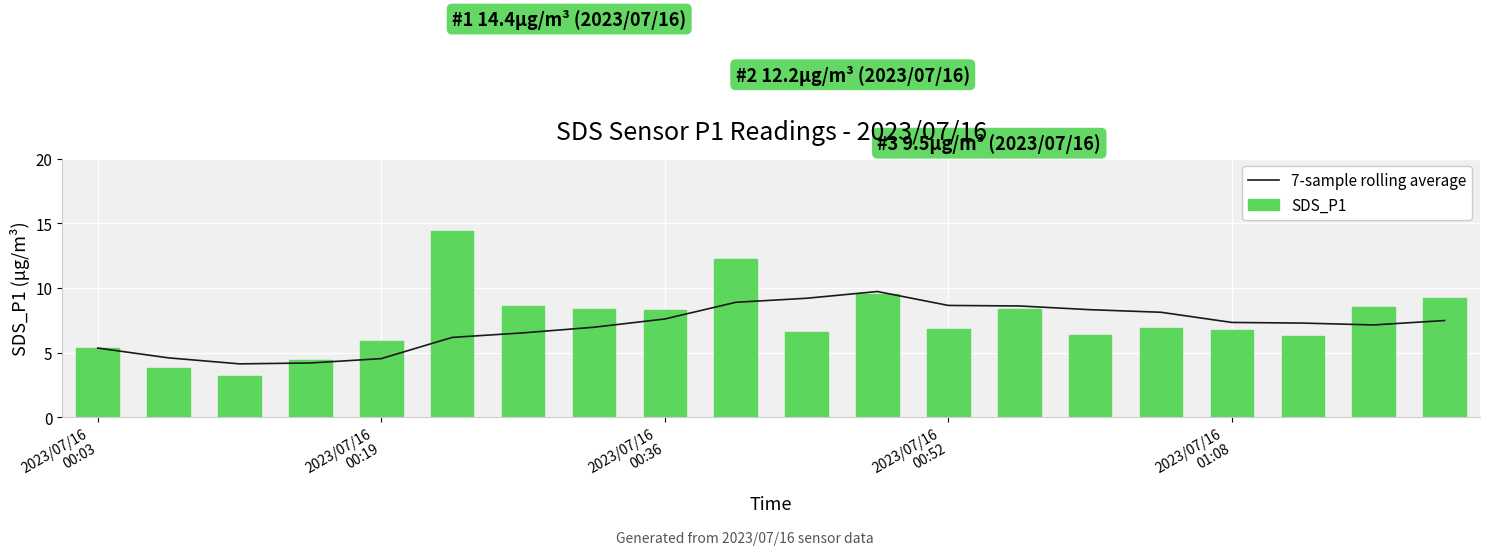

What are all the series names shown in the legend?

7-sample rolling average, SDS_P1